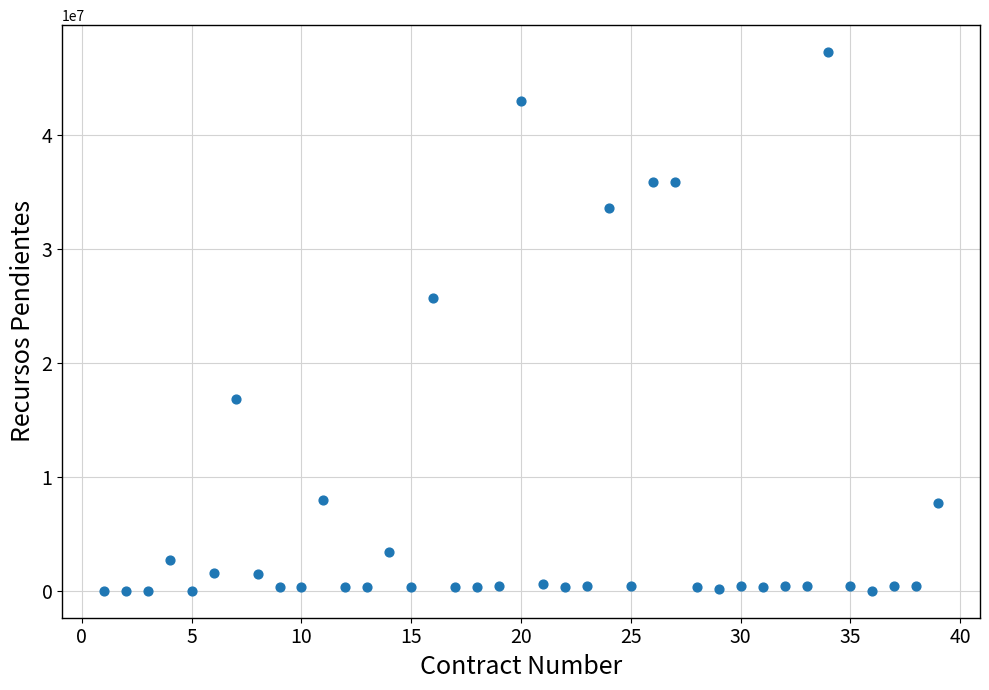

What is the range of Y values (max minus min)?

47262466.0